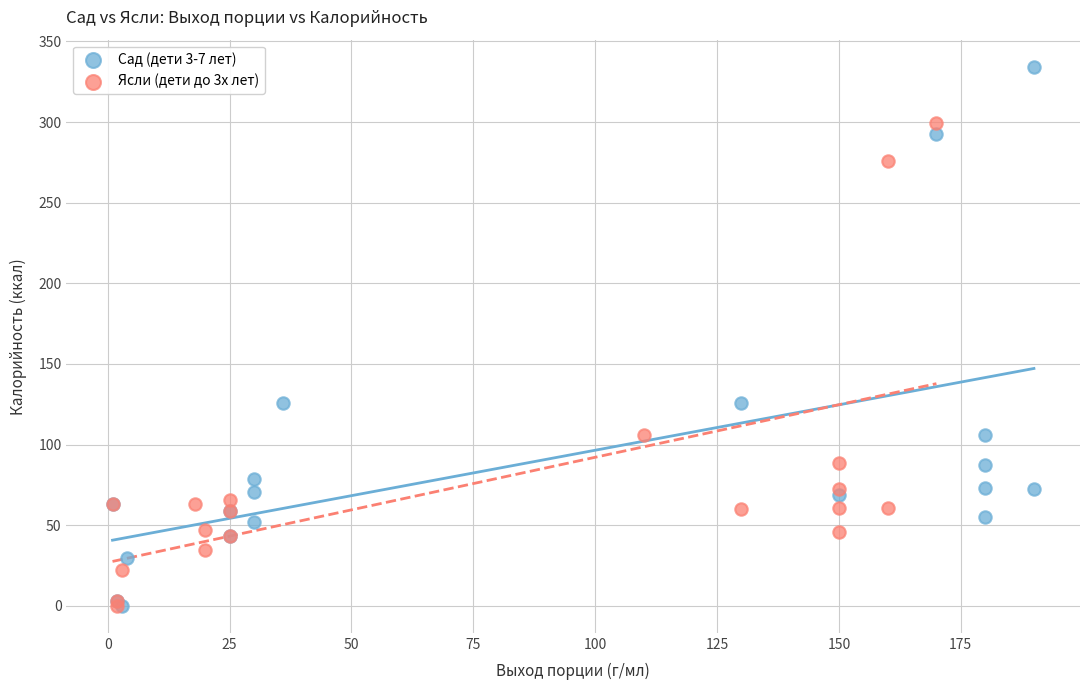

Which series reaches the maximum Y coordinate?

Сад (дети 3-7 лет)